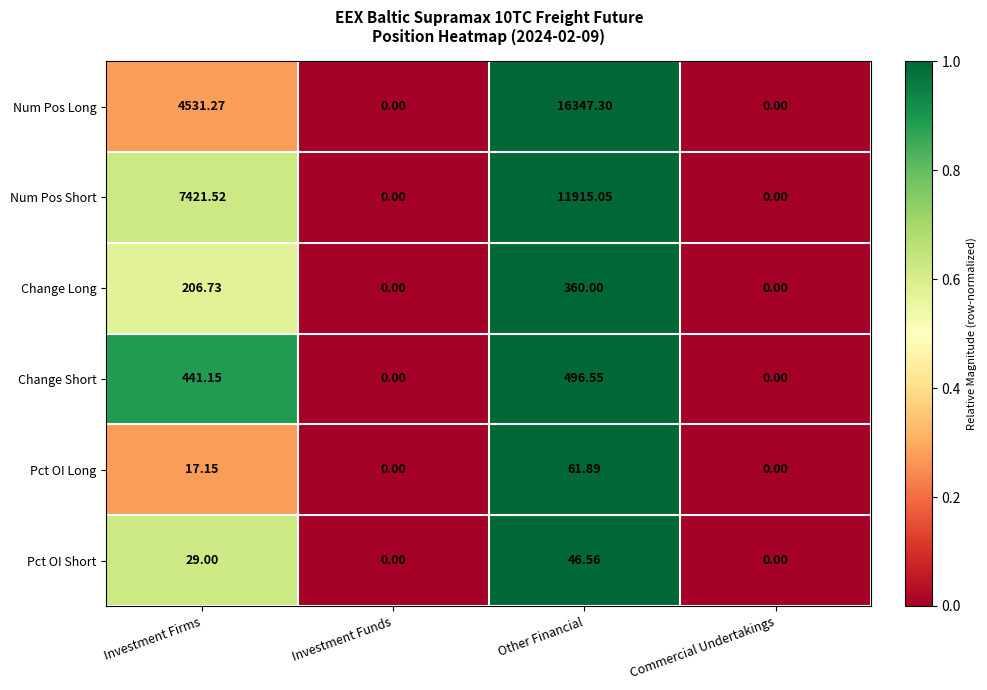

List the series in order of their peak value, highest first.

Num Pos Long, Num Pos Short, Change Short, Change Long, Pct OI Long, Pct OI Short